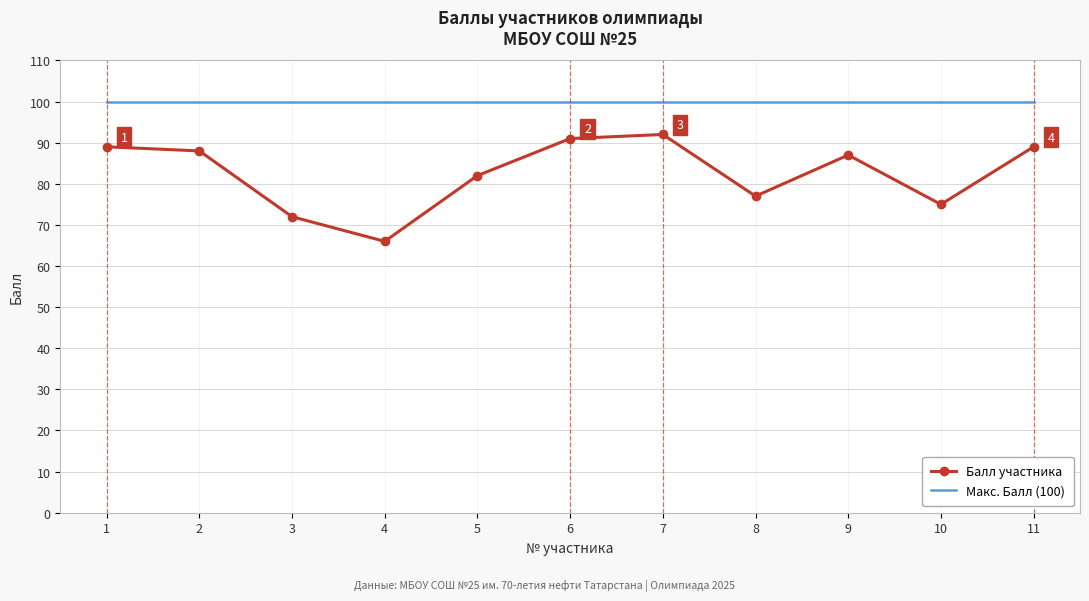

Which series has the largest total across all categories?

Макс. Балл (100)